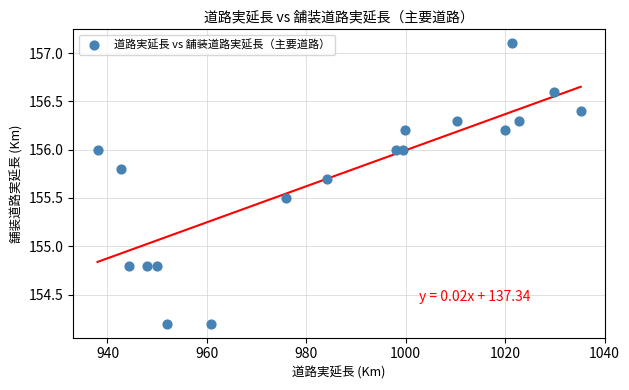

What is the range of X values (max minus min)?

97.2